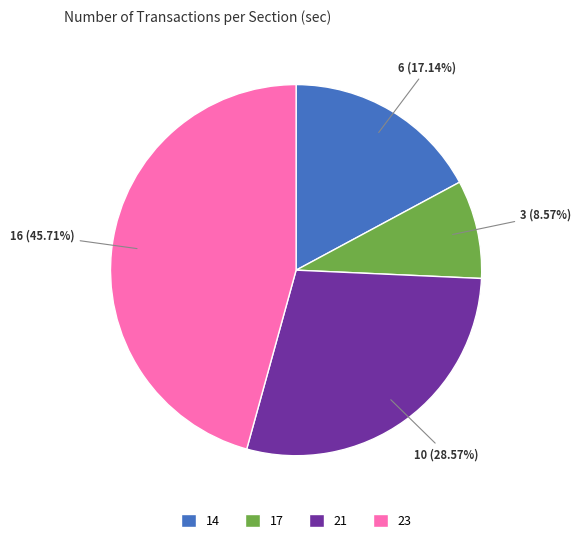

To the nearest percent, what percentage of the pie is 14?

17%